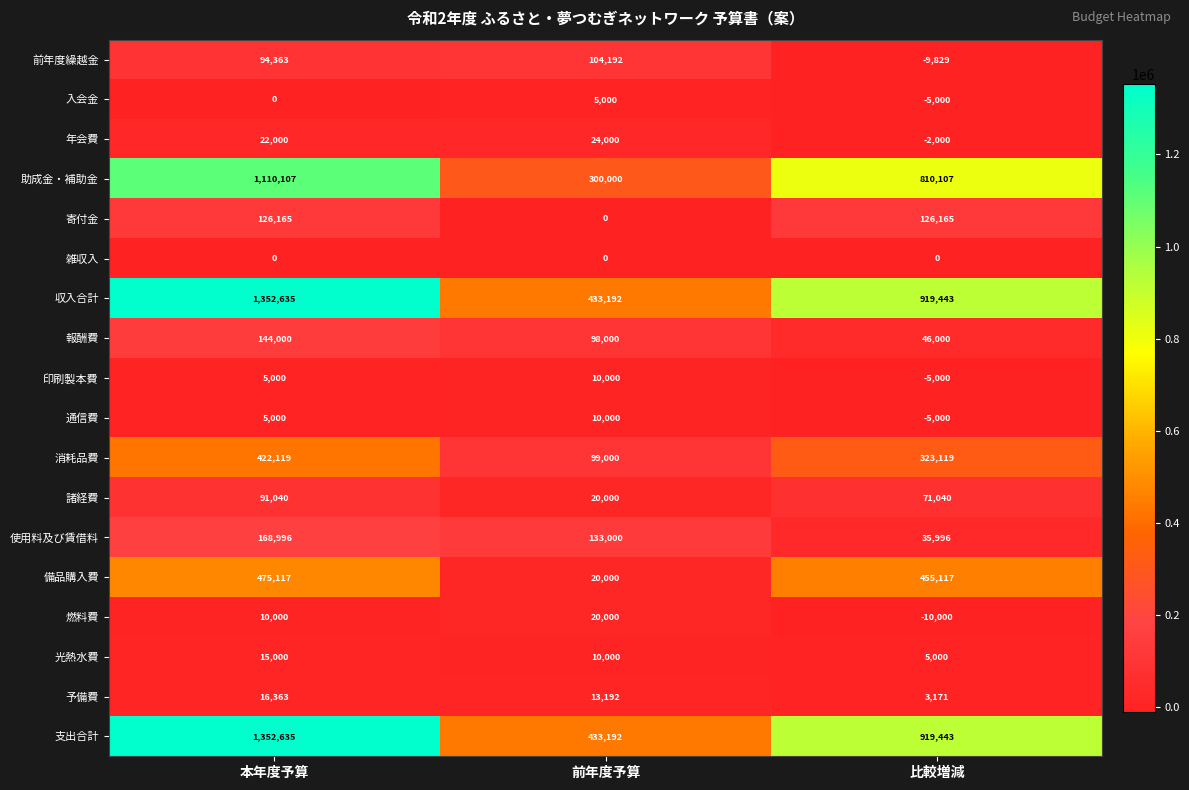

What is the greatest value displayed?

1352635